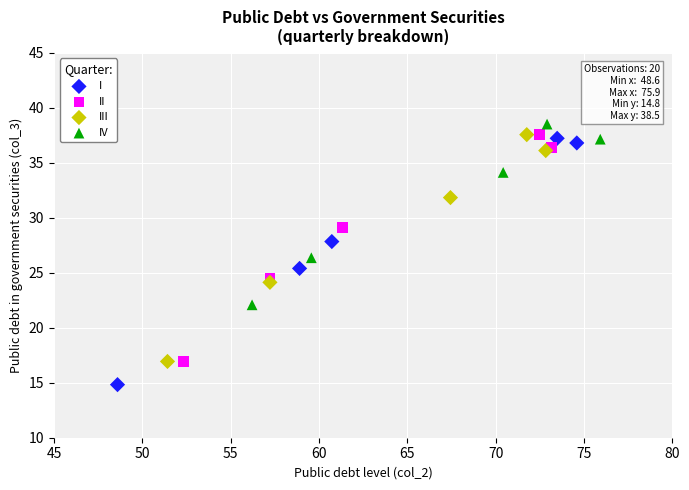

What are all the series names shown in the legend?

I, II, III, IV